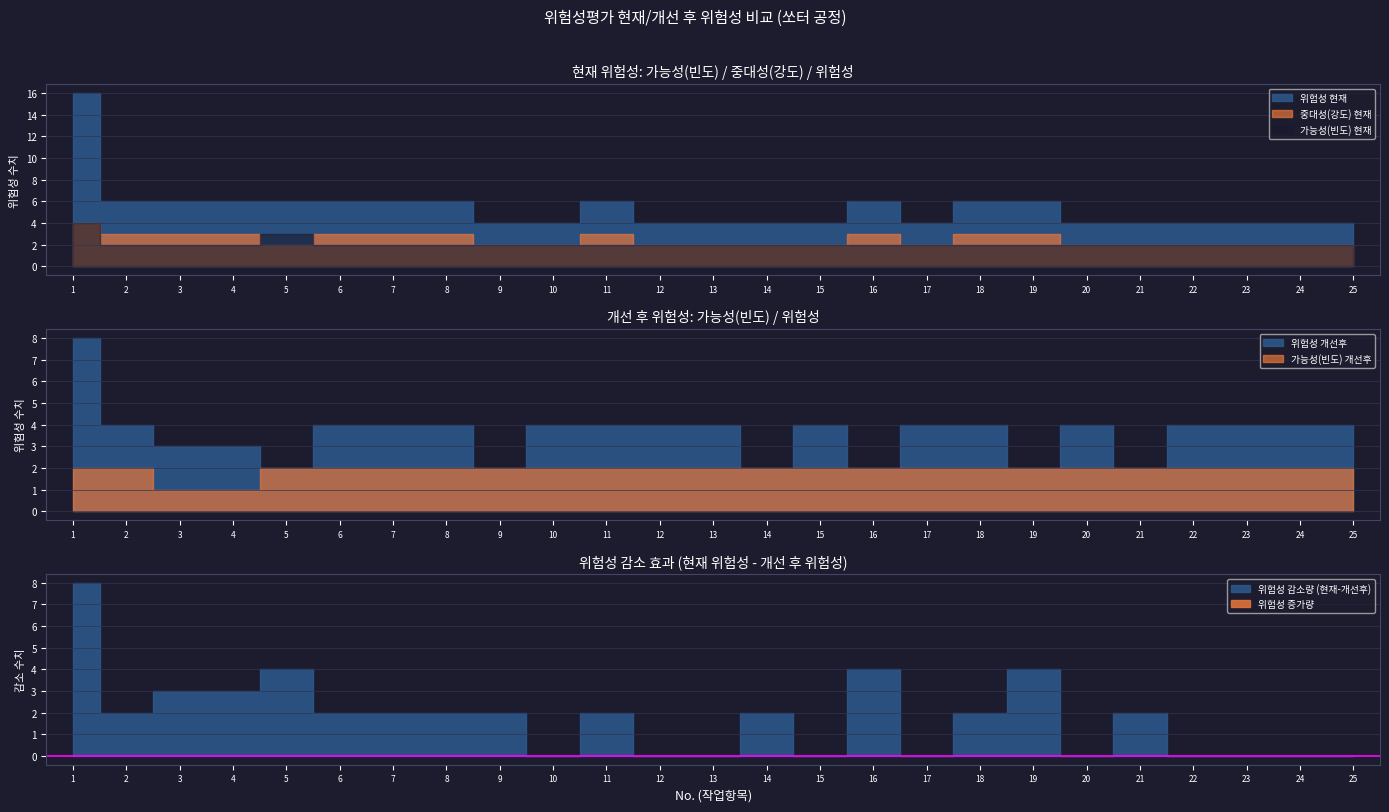

Does the chart display data point markers on the line(s)?

No